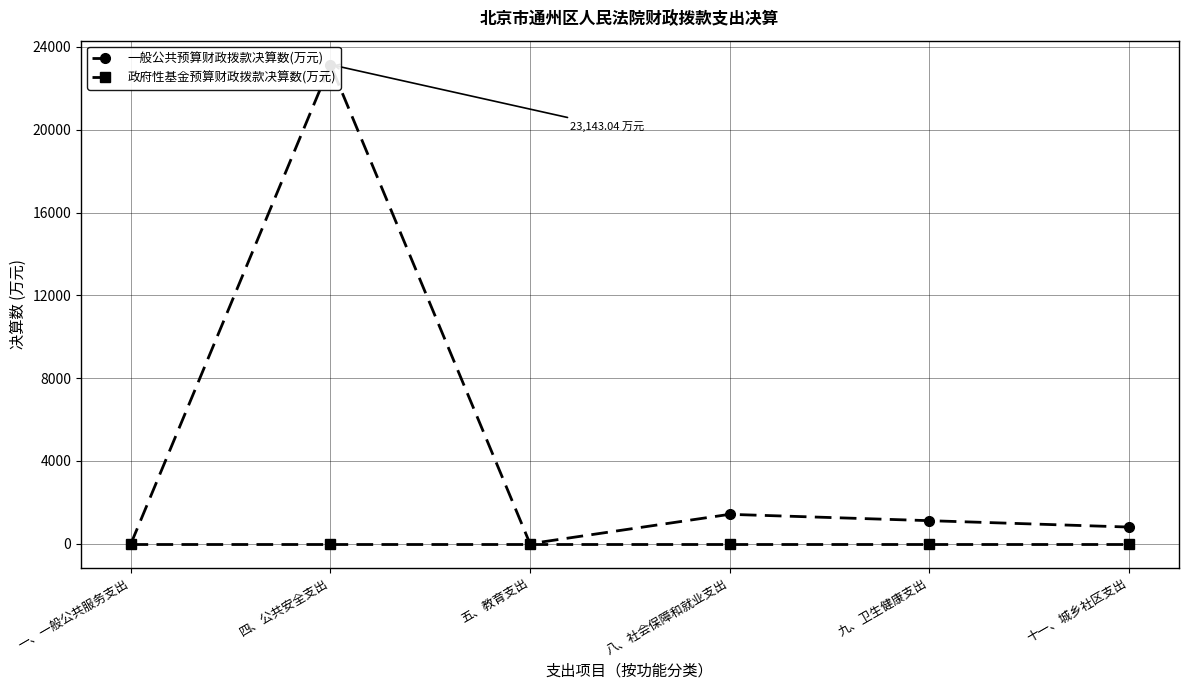

At which category is the sum across all series the highest?

四、公共安全支出